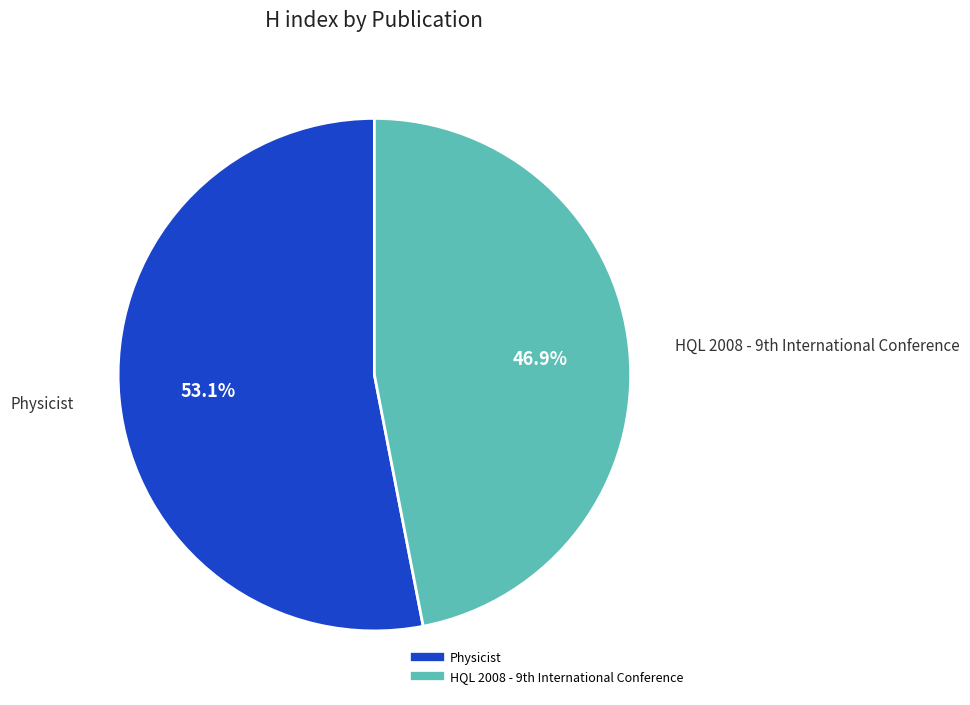

Rank the categories by value from lowest to highest.

HQL 2008 - 9th International Conference, Physicist